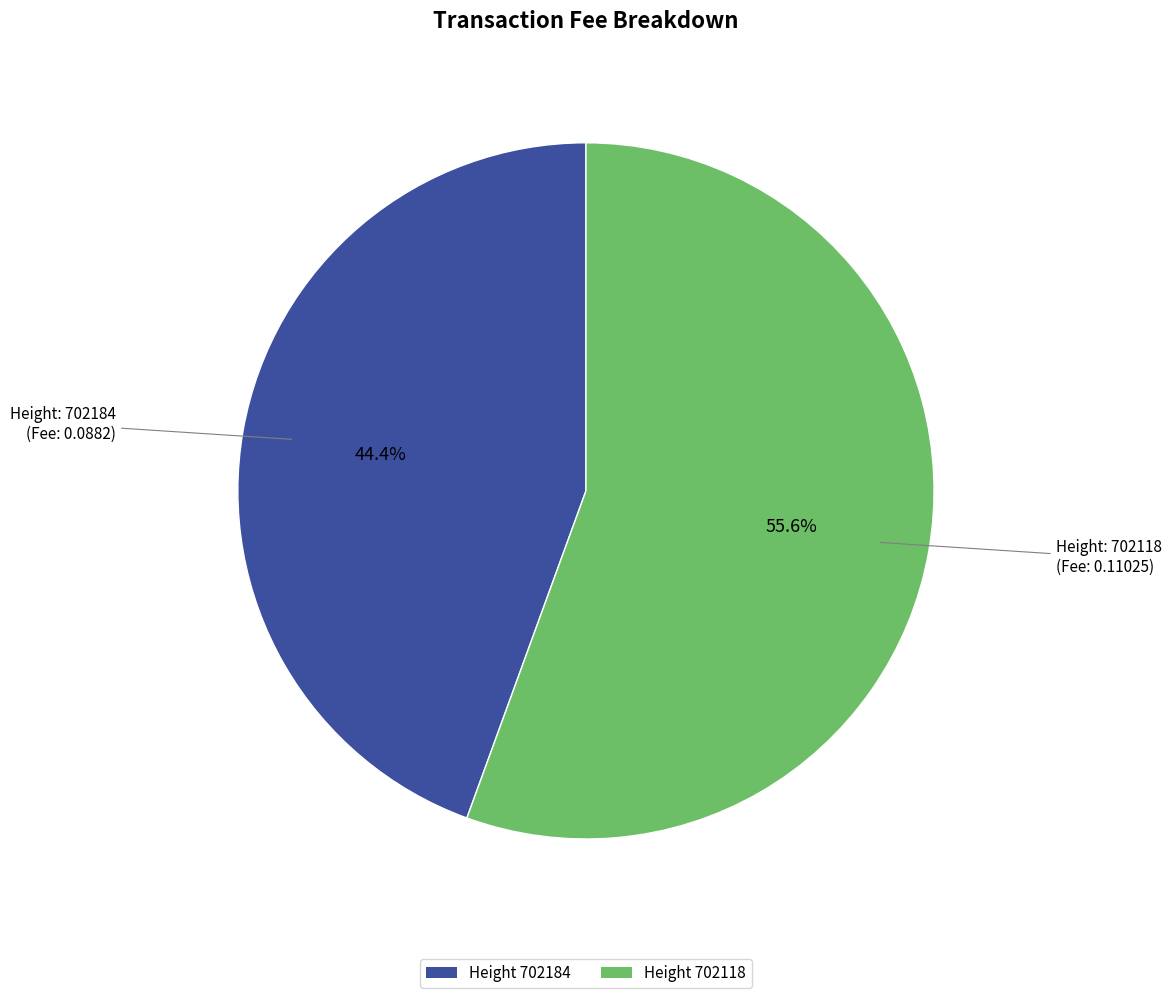

Do Height 702184 and Height 702118 together represent more than half of the pie?

Yes